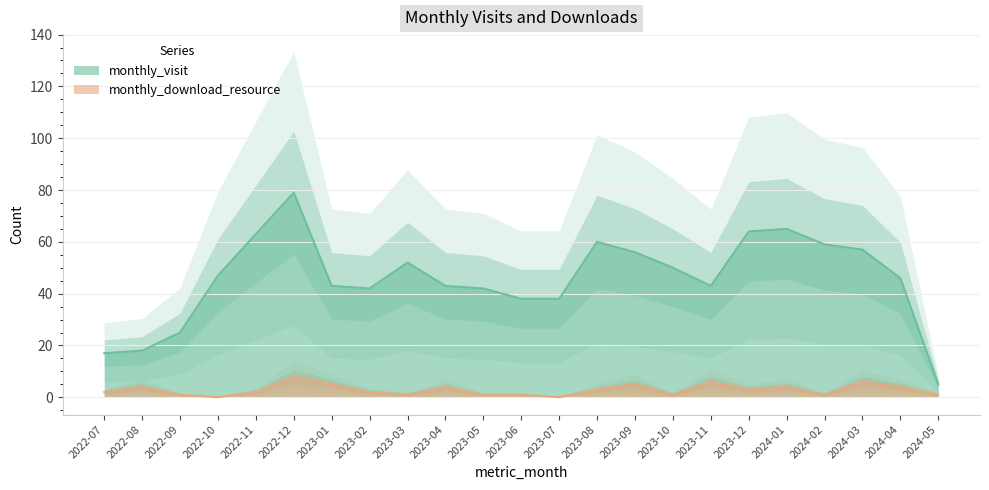

Between 2023-07 and 2023-09, which series saw the biggest shift?

monthly_visit